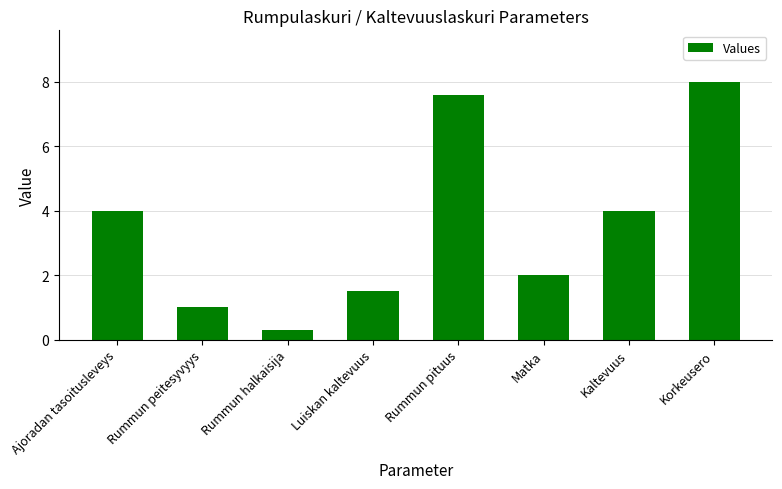

How many data points are less than 4?

4